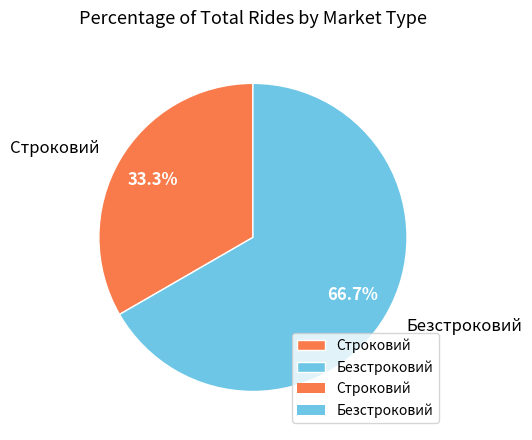

How many slices are in this pie chart?

2